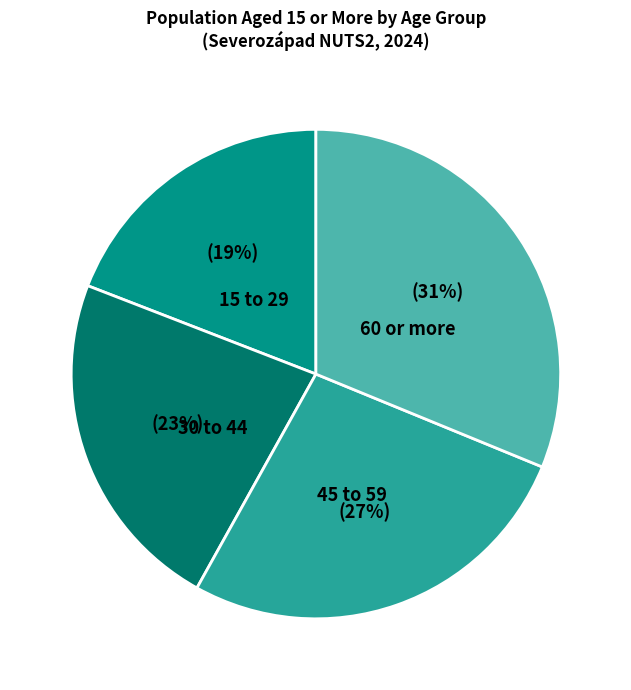

The 60 or more slice represents 42% of the pie. True or false?

False